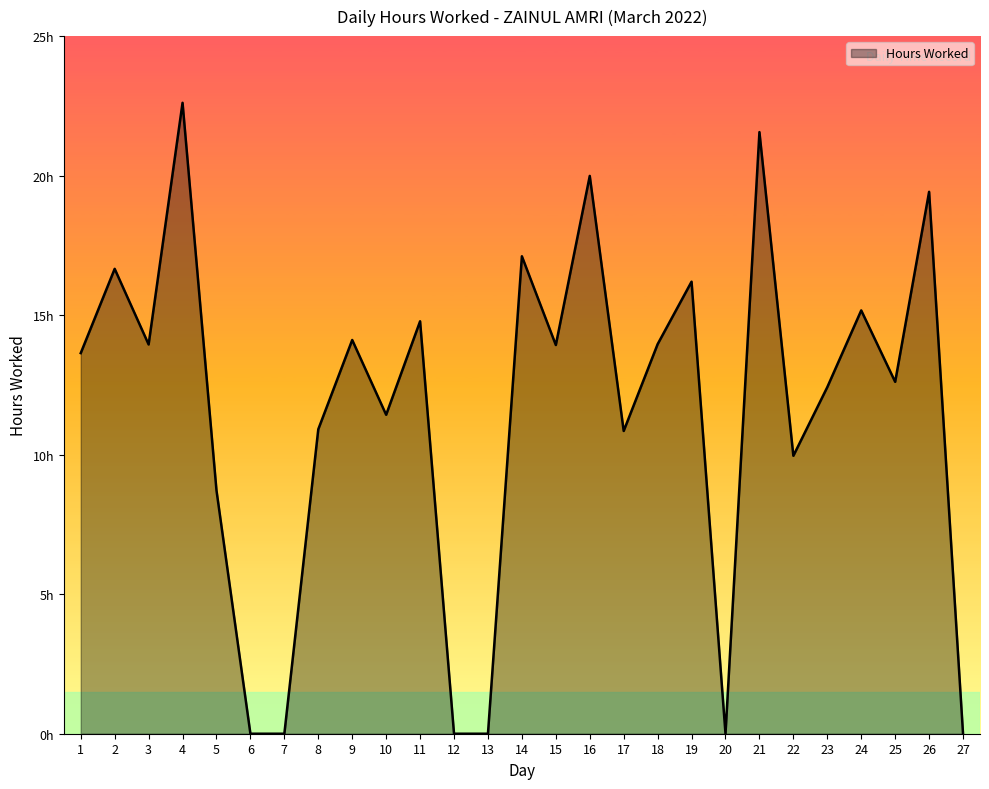

Does the chart have visible grid lines?

No